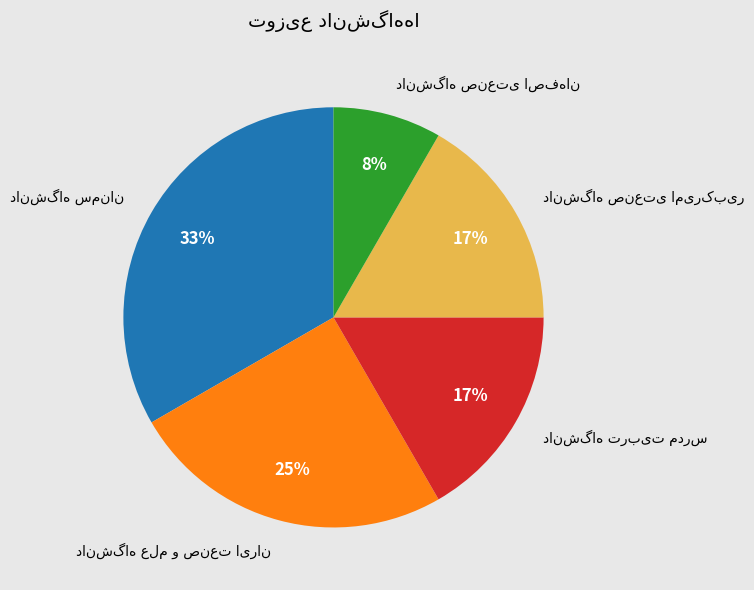

How many segments does this pie chart have?

5